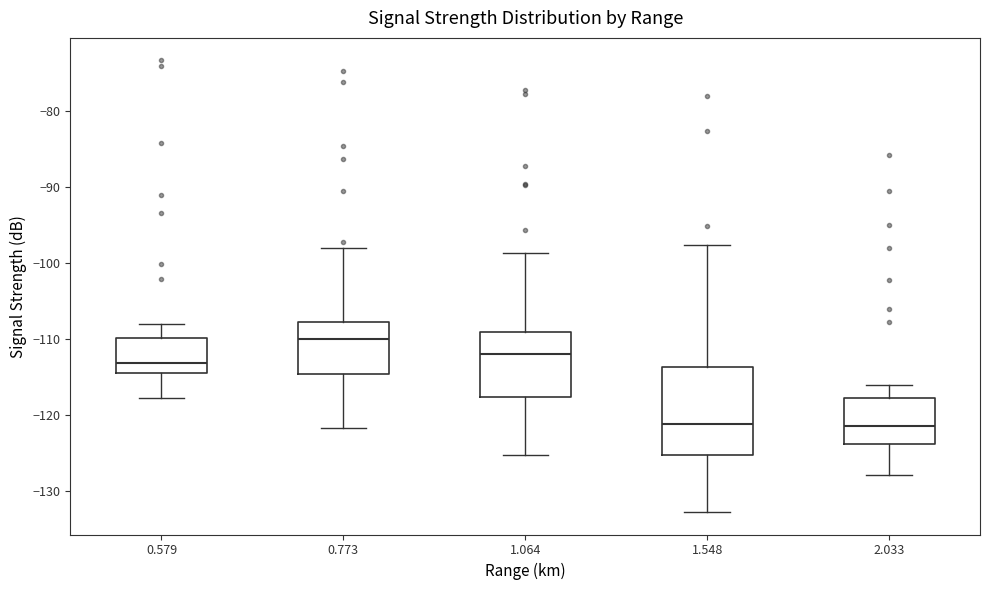

Which box is the tallest, from its lower edge to its upper edge?

1.548